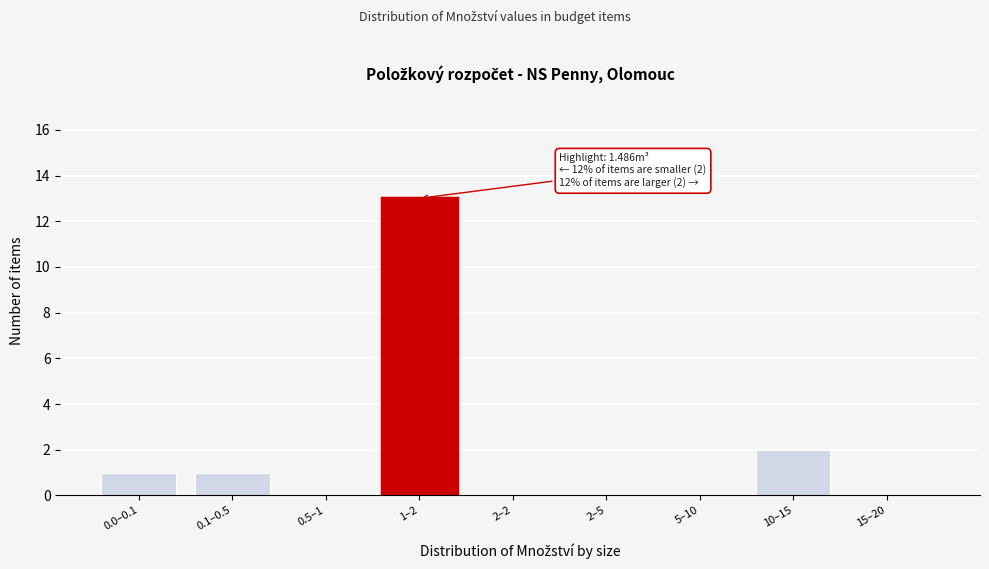

Where is the data nearest to the value 6?

10–15